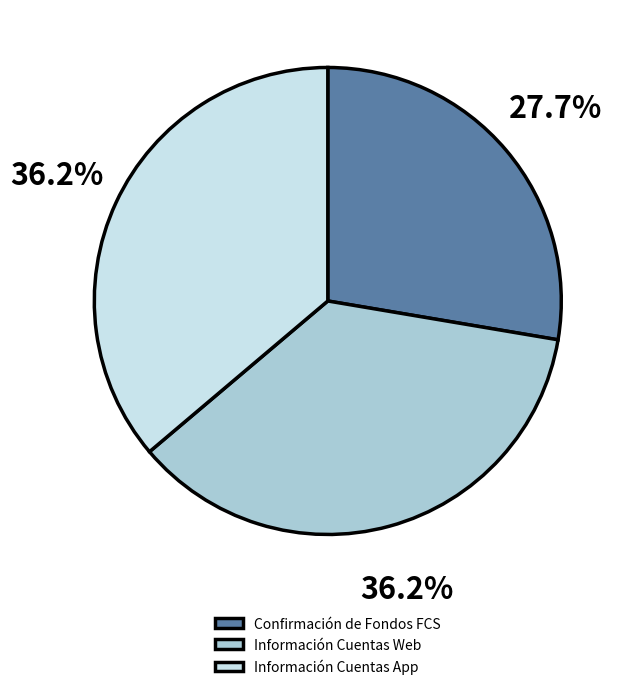

Is Confirmación de Fondos FCS the majority of the pie?

No